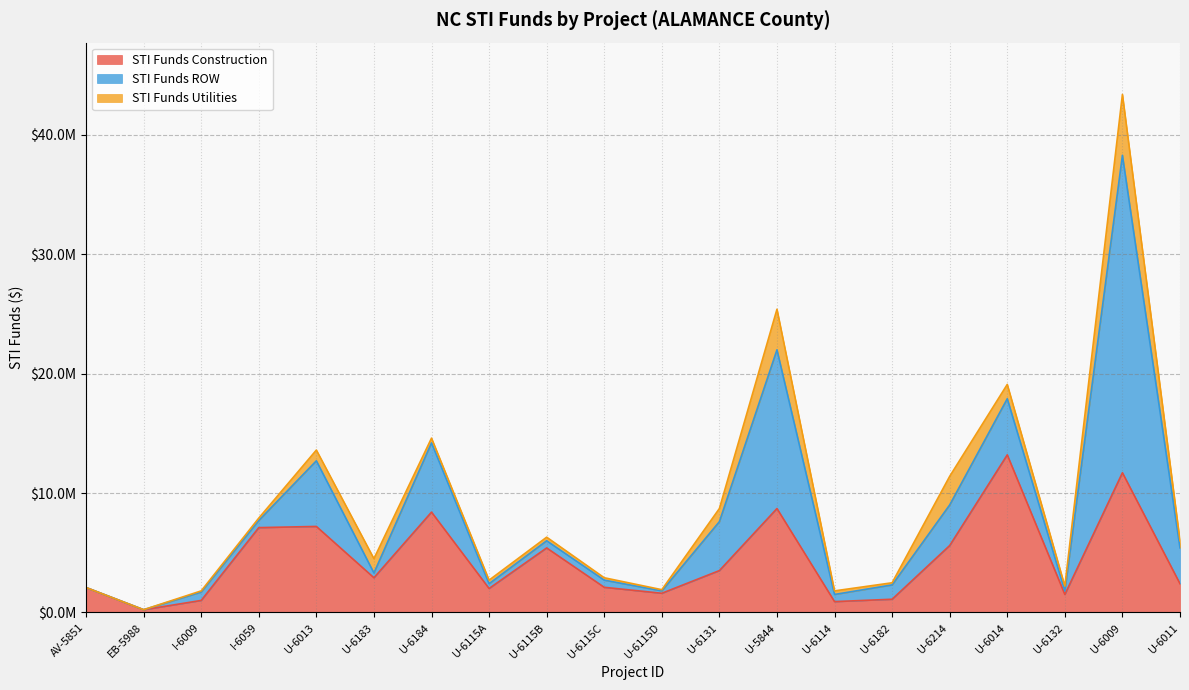

True or false: STI Funds ROW has a value of 5326661 at U-5844.

False